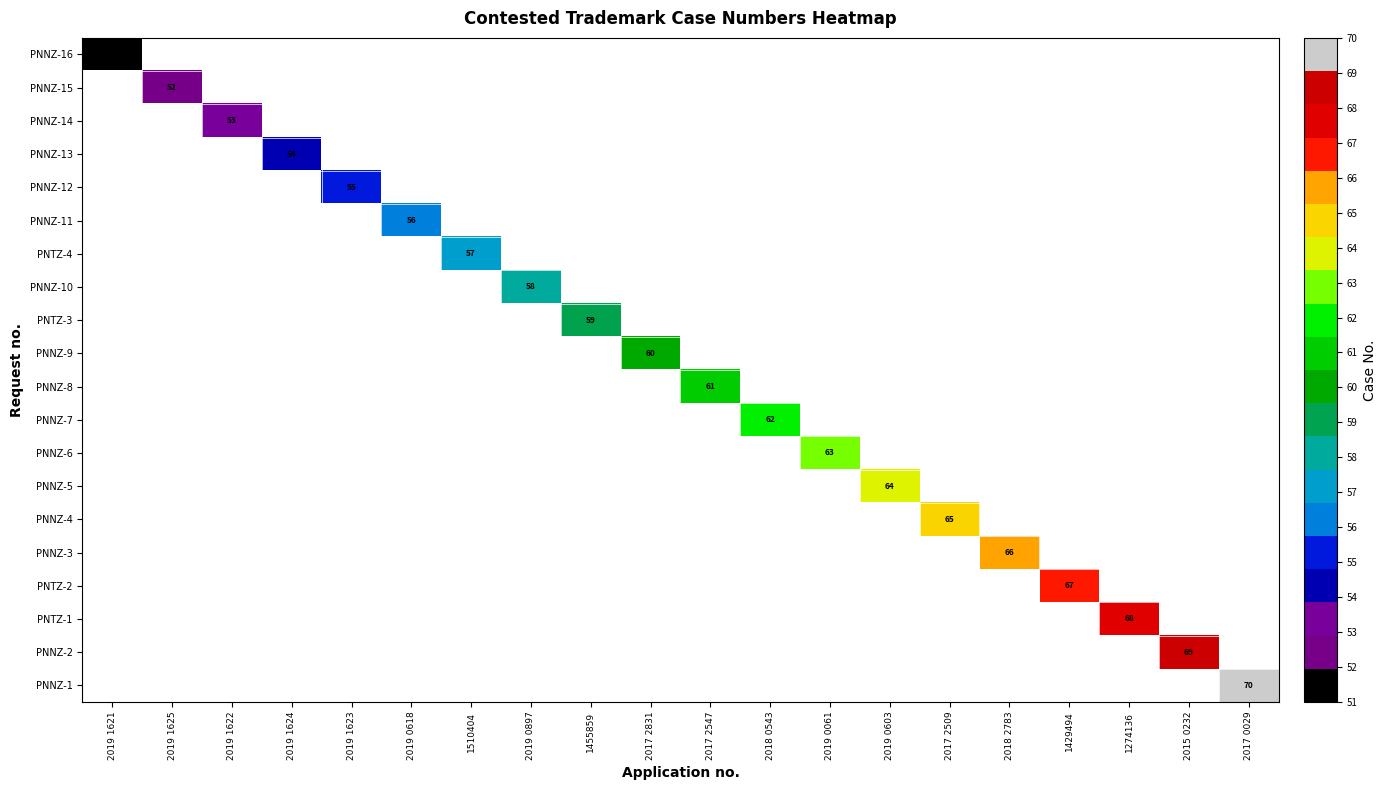

What is the greatest value displayed?

70.0